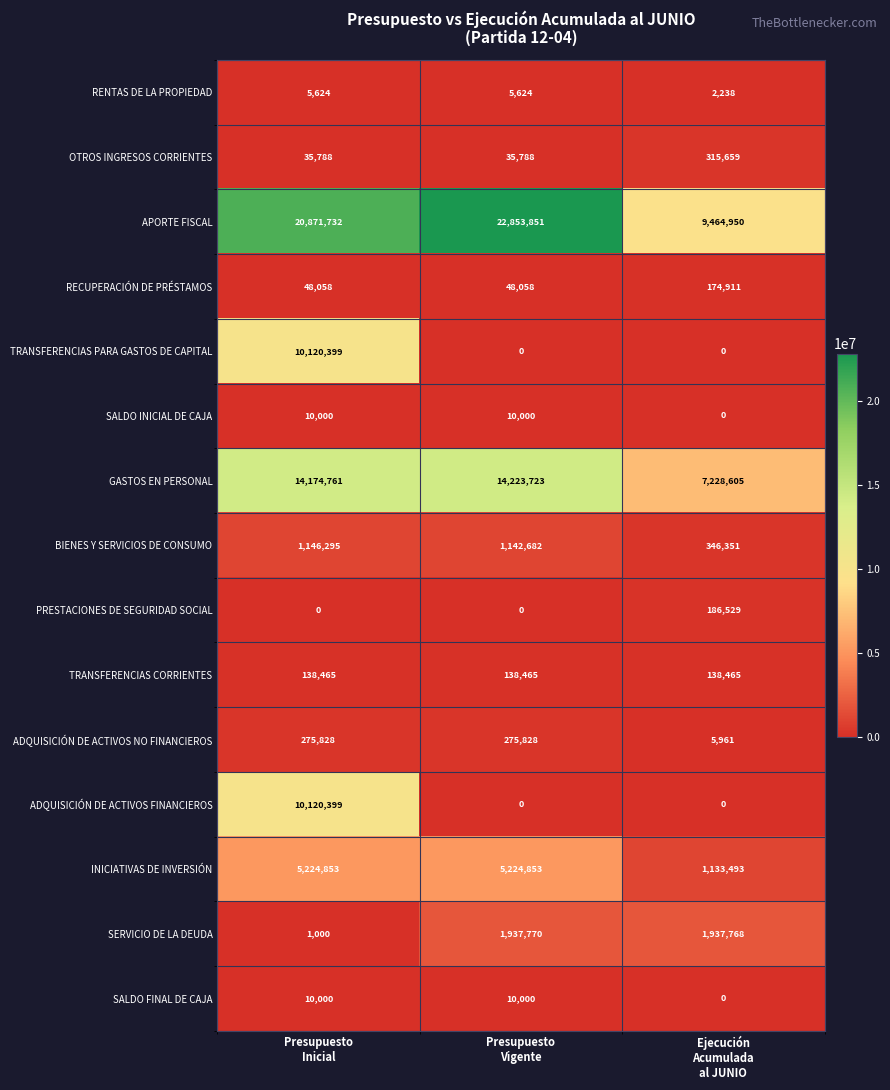

What is the highest value of the RECUPERACIÓN DE PRÉSTAMOS series?

174911